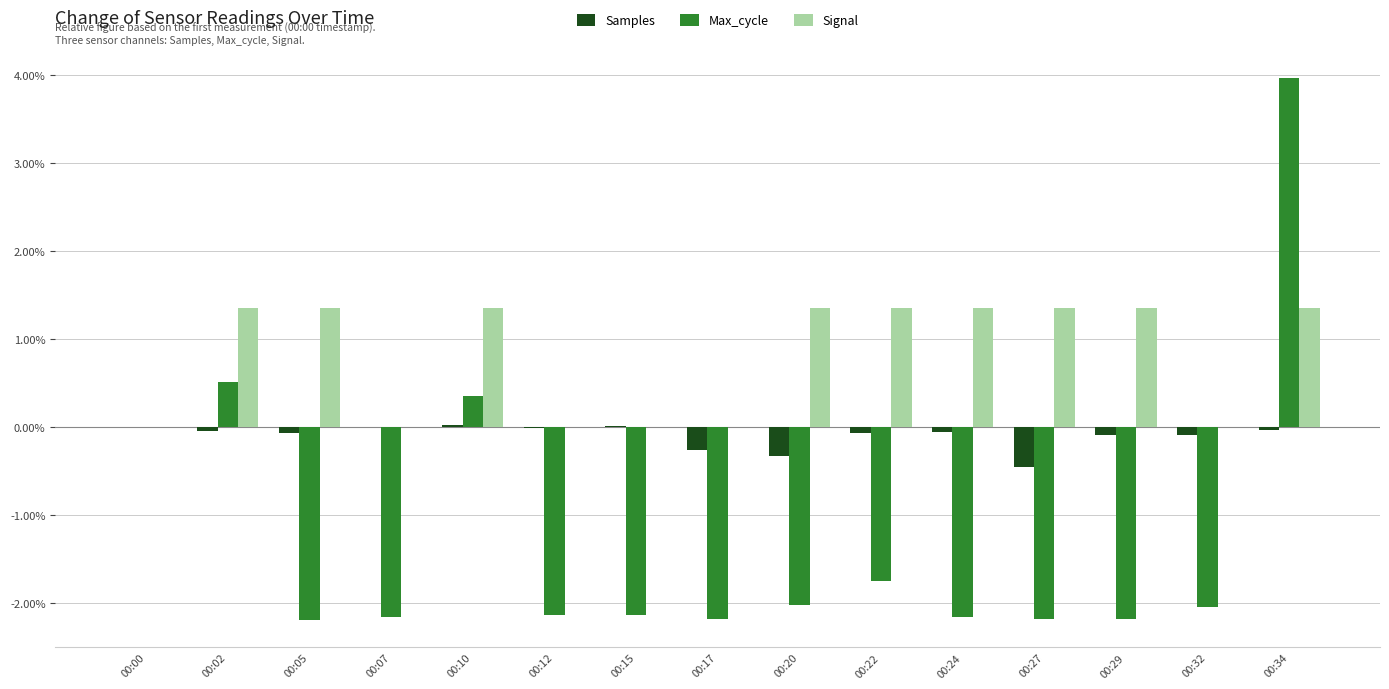

Between 00:02 and 00:15, which series saw the biggest shift?

Max_cycle